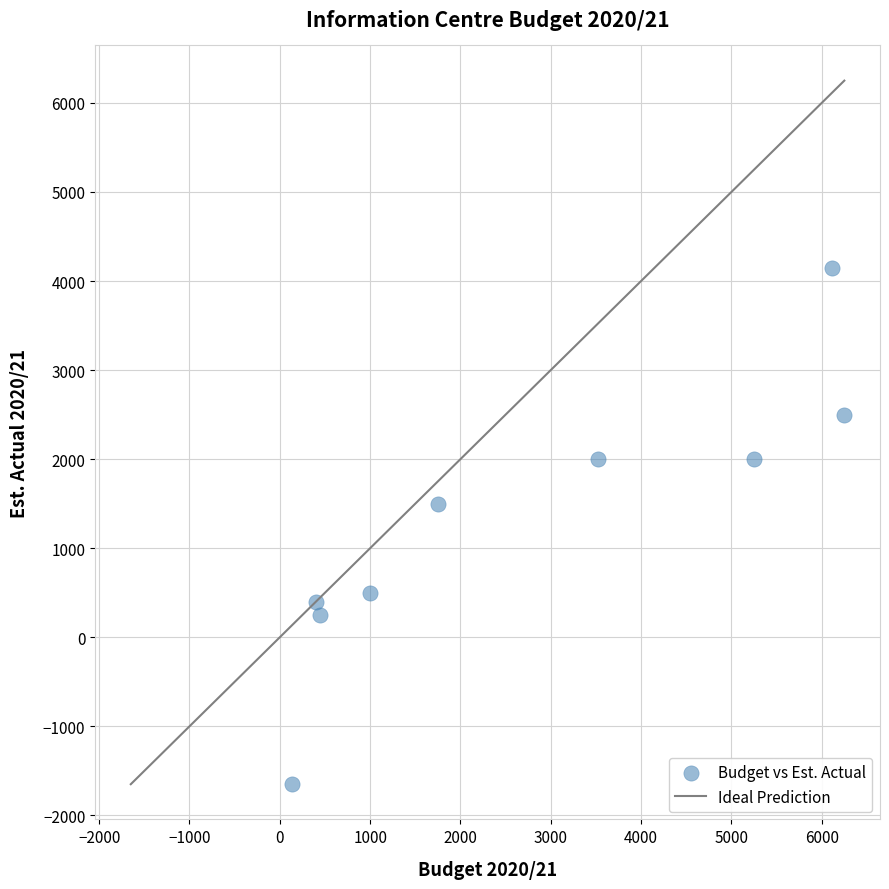

What Y value in the scatter plot is closest to 1250?

1500